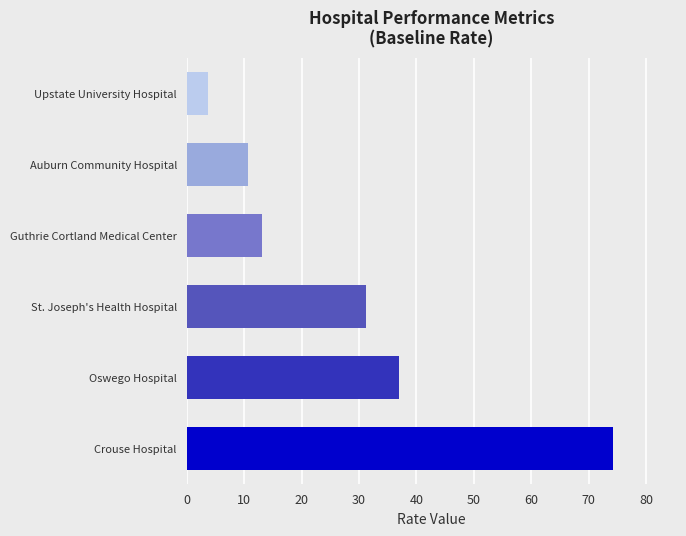

True or false: the data shows 10.7 at Auburn Community Hospital.

True